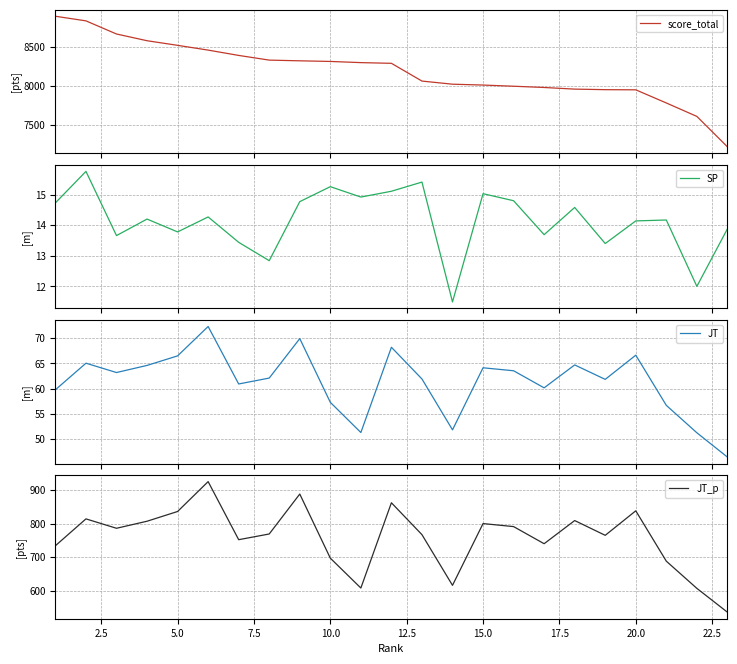

Is this an area chart (filled region under the line)?

No